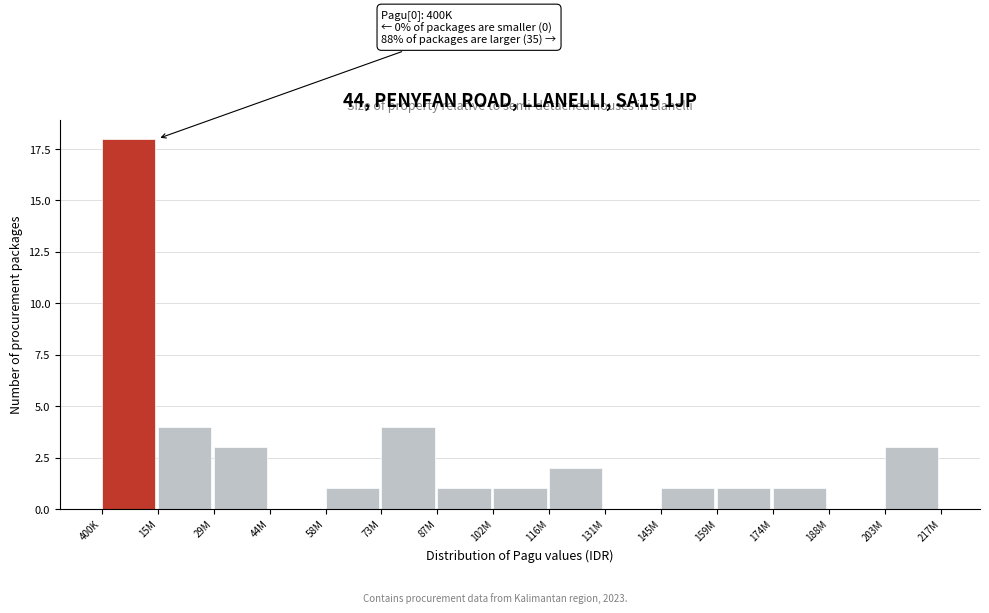

Reading left to right, list all the values displayed in this chart.

400K=18	15M=4	29M=3	44M=0	58M=1	73M=4	87M=1	102M=1	116M=2	131M=0	145M=1	159M=1	174M=1	188M=0	203M=3